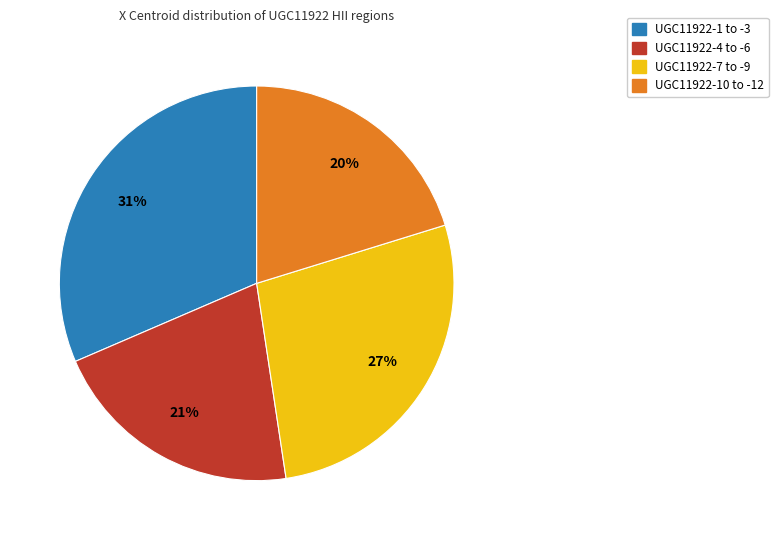

Is there any slice that represents more than half of the pie?

No